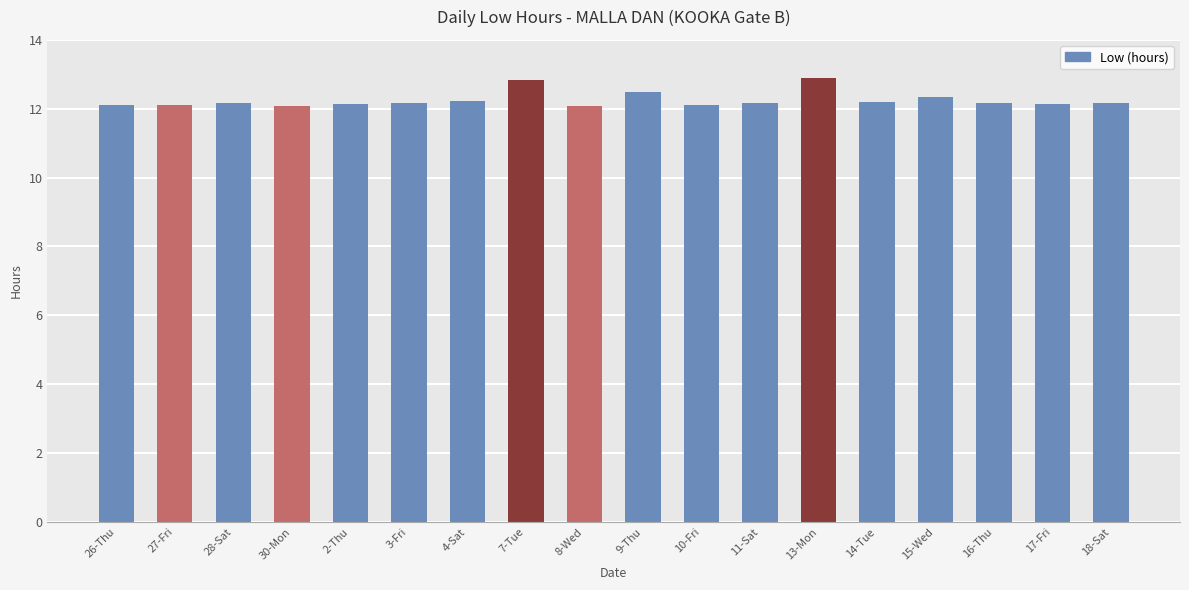

What is the smallest value displayed?

12.1